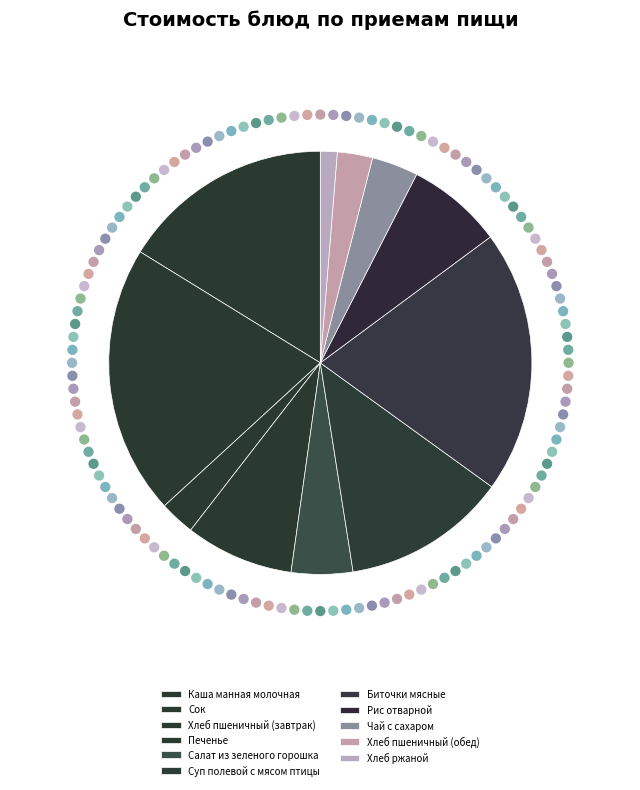

Does Печенье represent more than half of the total?

No